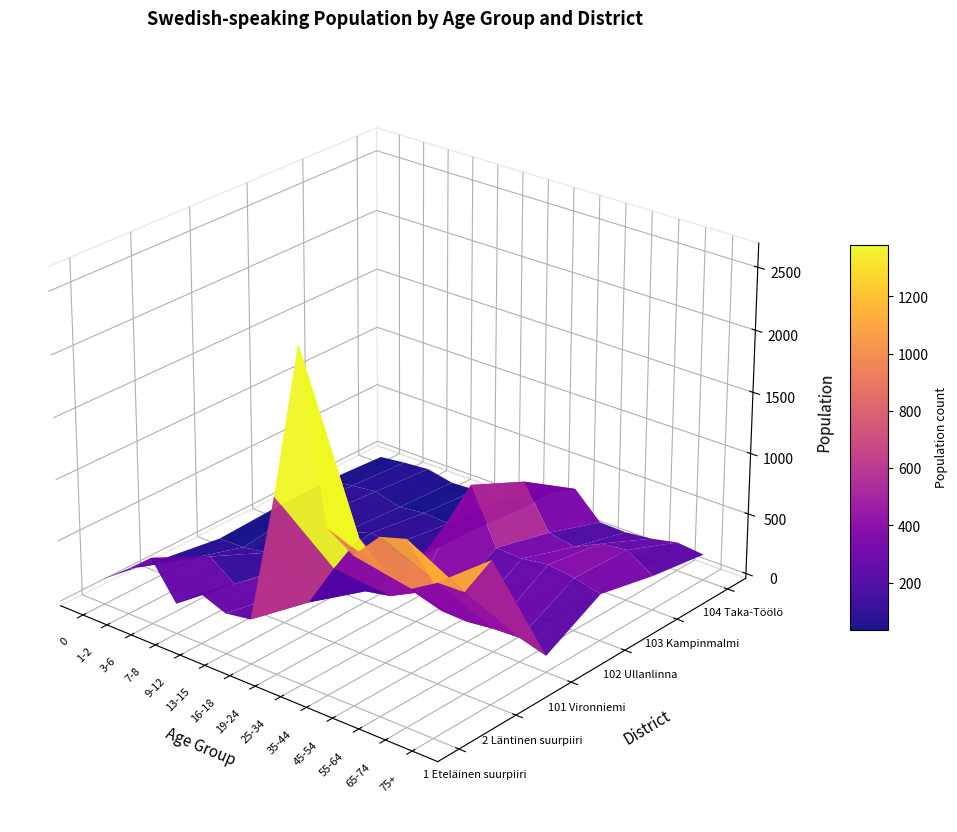

Reading left to right, what are all the values shown in this chart?

1 Eteläinen suurpiiri: 171	330	503	207	371	291	324	1386	2636	1298	1158	1381	1443	1177
2 Läntinen suurpiiri: 90	165	269	119	257	199	210	568	893	696	645	774	780	1114
101 Vironniemi: 18	23	55	23	35	33	50	92	199	132	124	149	158	95
102 Ullanlinna: 39	82	139	71	135	118	91	438	846	403	395	425	395	343
103 Kampinmalmi: 45	73	98	41	66	53	76	395	638	287	247	352	378	242
104 Taka-Töölö: 15	40	58	15	26	20	33	229	341	133	127	151	197	174